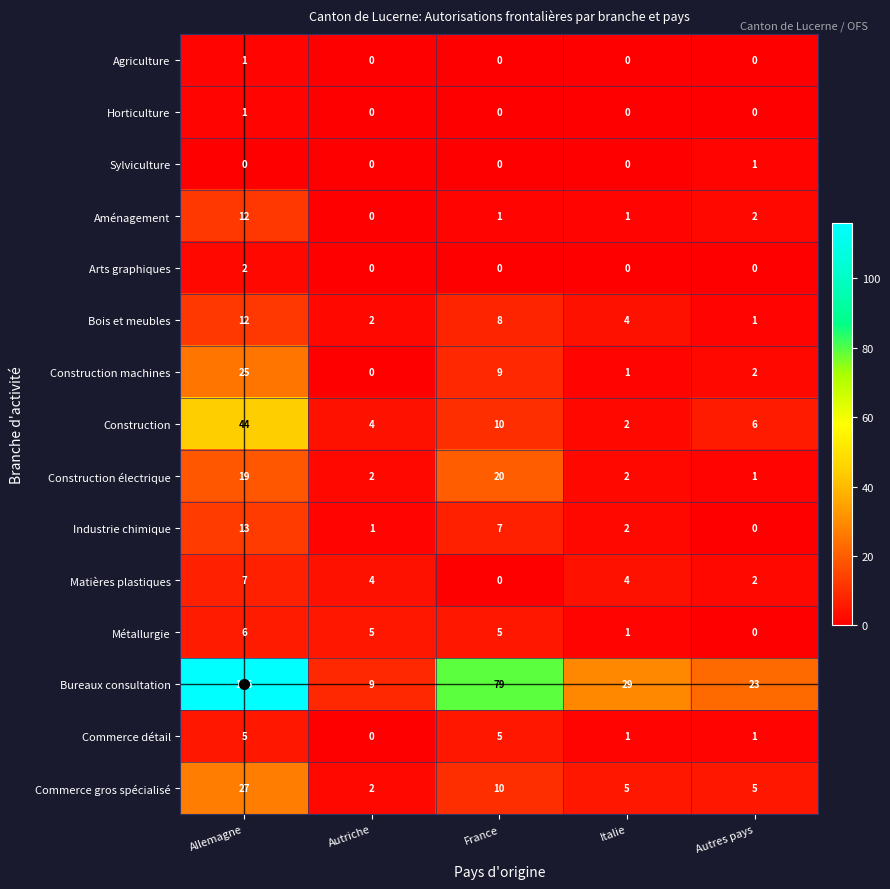

What is the maximum value shown in the chart?

116